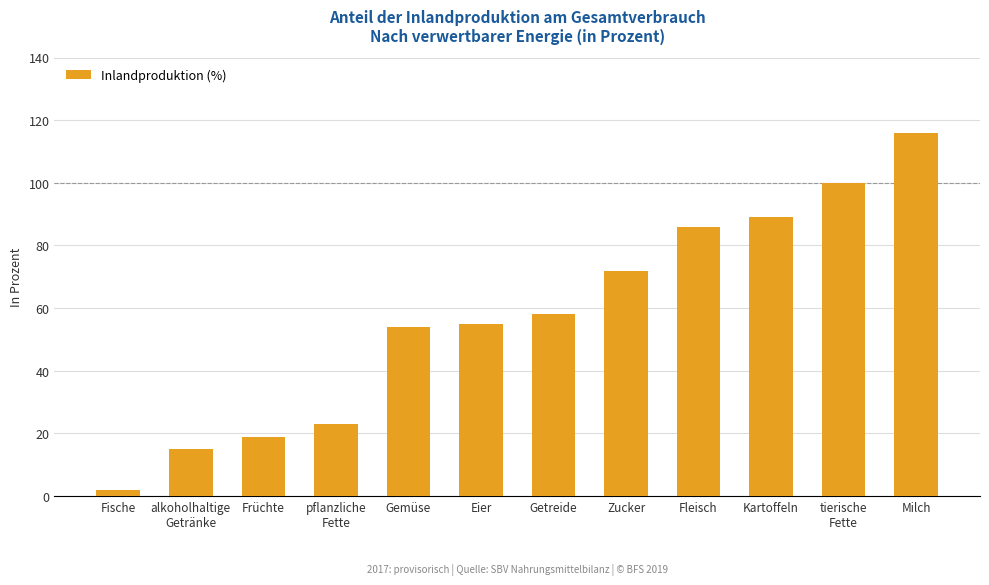

Is it true that the value at pflanzliche
Fette is 36?

False